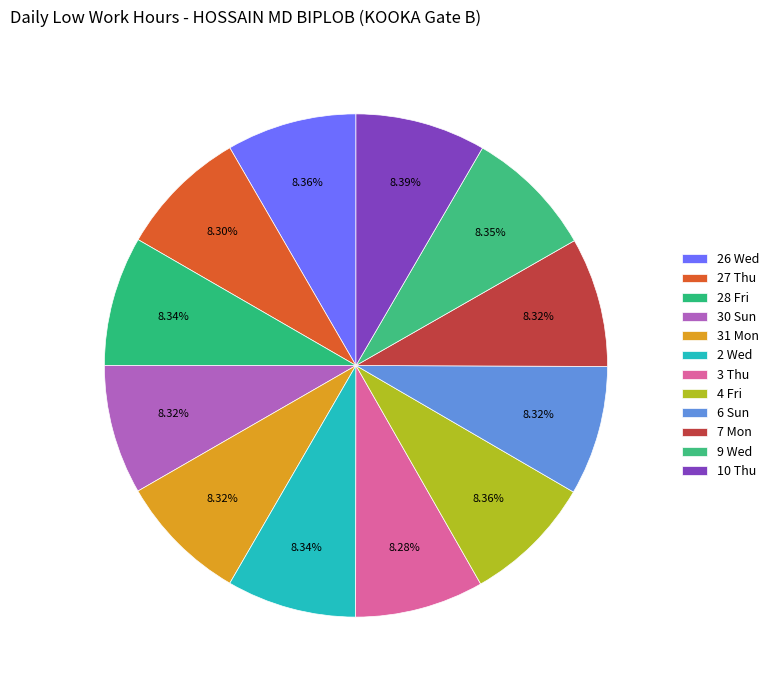

What is the smallest slice in the pie chart?

3 Thu